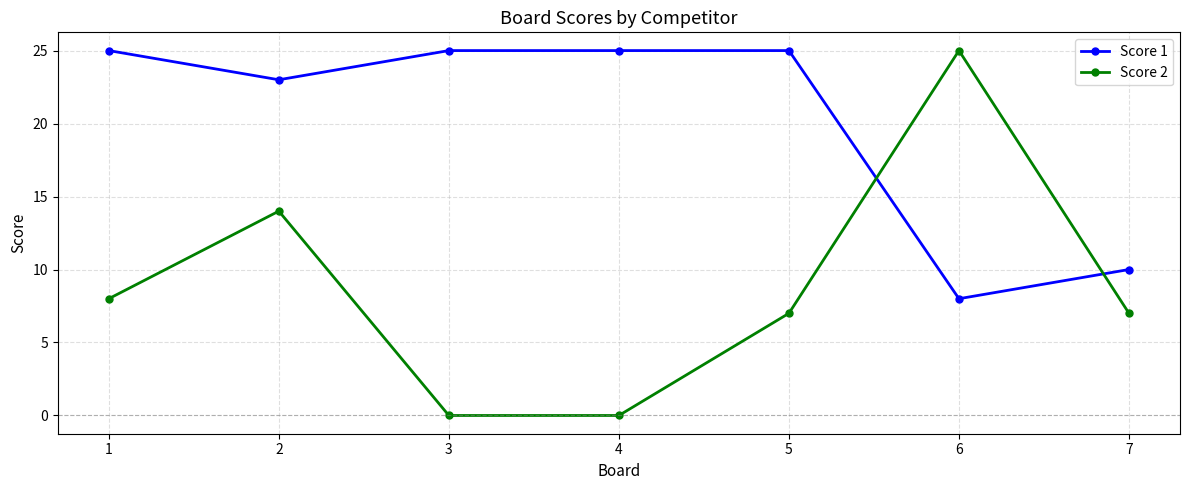

What is the value of the Score 1 point at the 1st from the left?

25